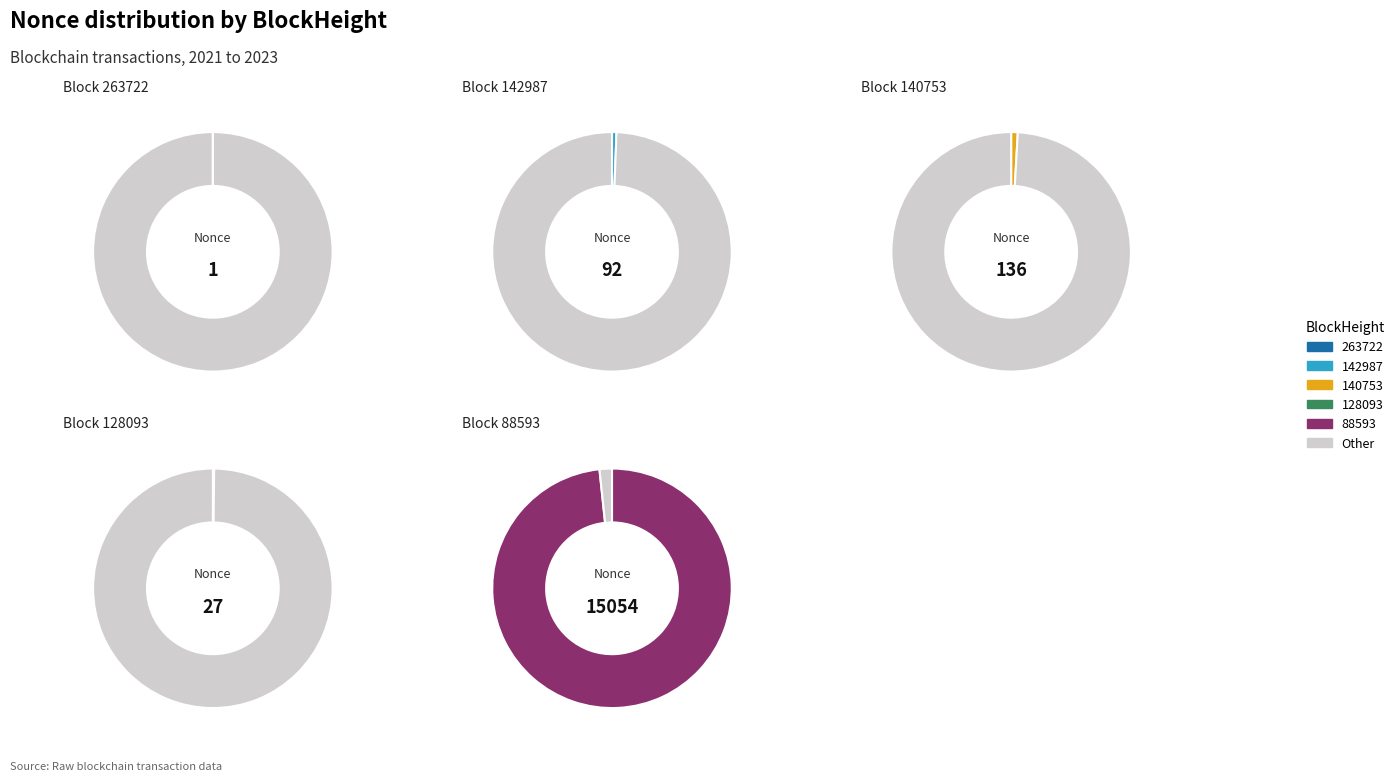

How many segments does this pie chart have?

6